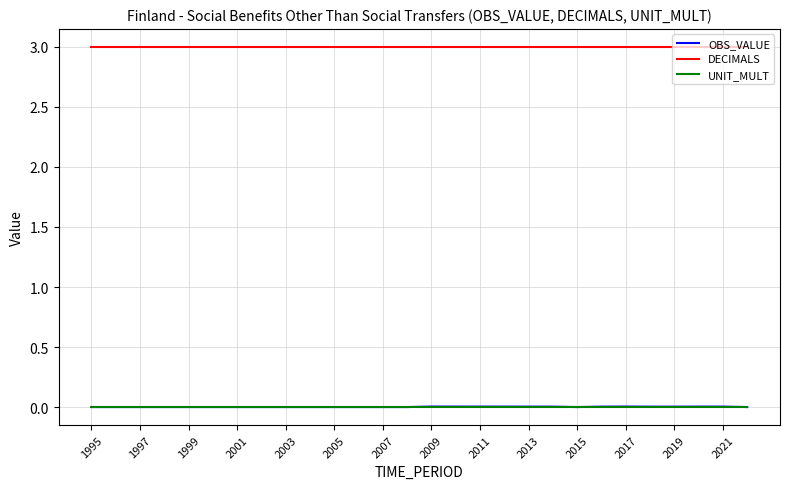

True or false: OBS_VALUE and DECIMALS cross at least once.

False